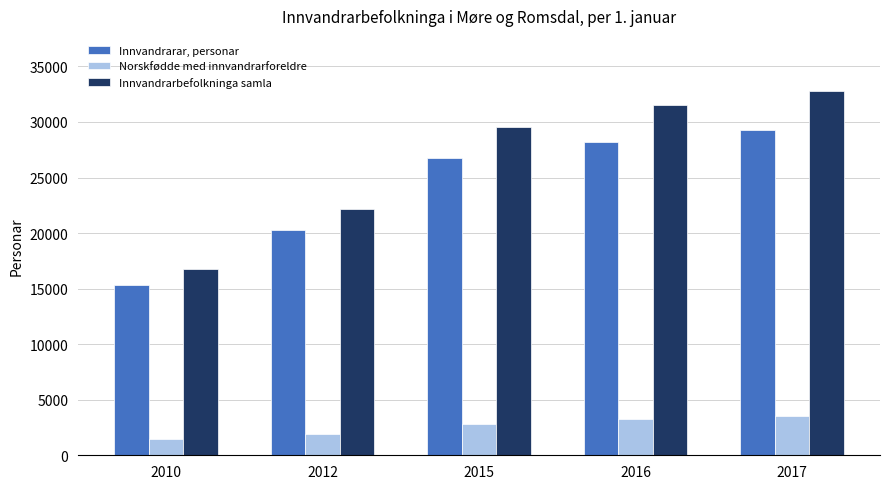

What is the difference between the Innvandrarar, personar values at 2010 and 2012?

4892